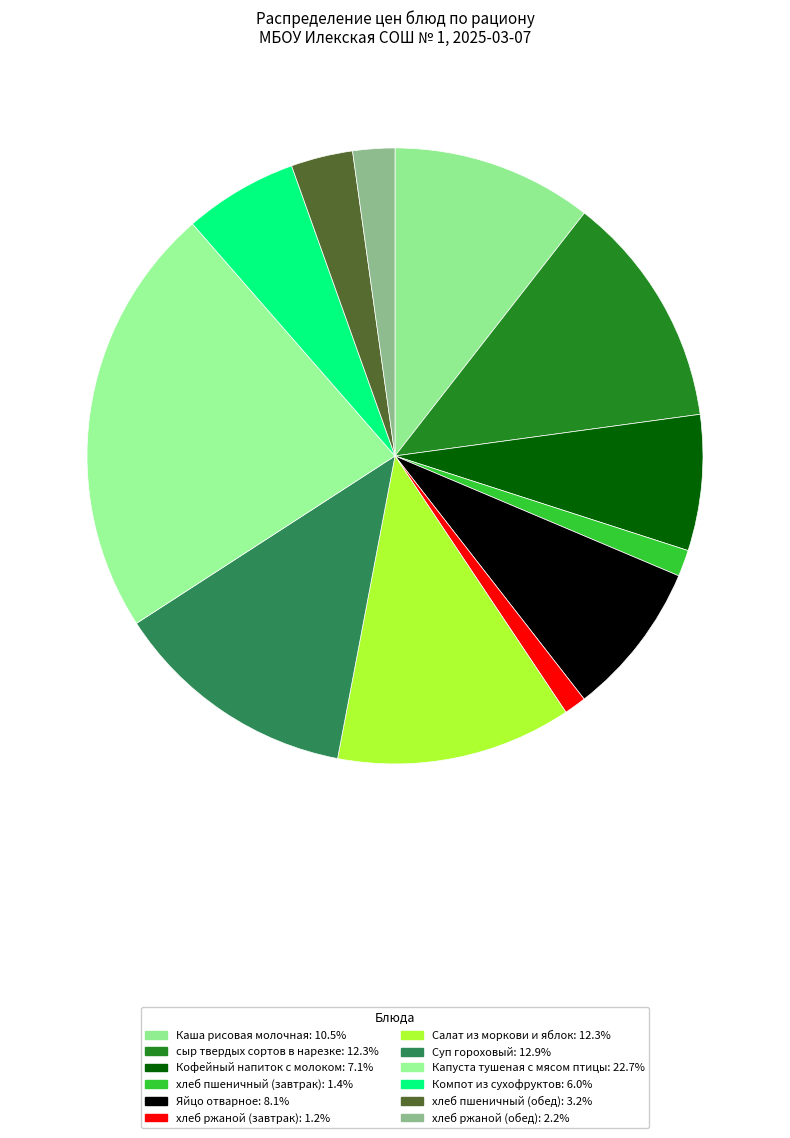

The Компот из сухофруктов slice represents 11% of the pie. True or false?

False